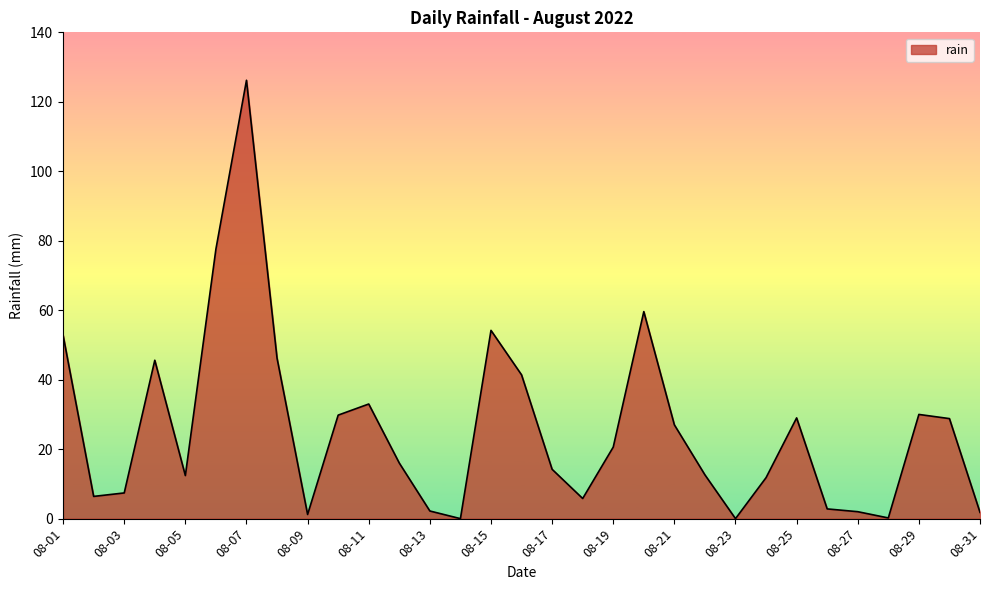

What is the greatest value displayed?

126.2